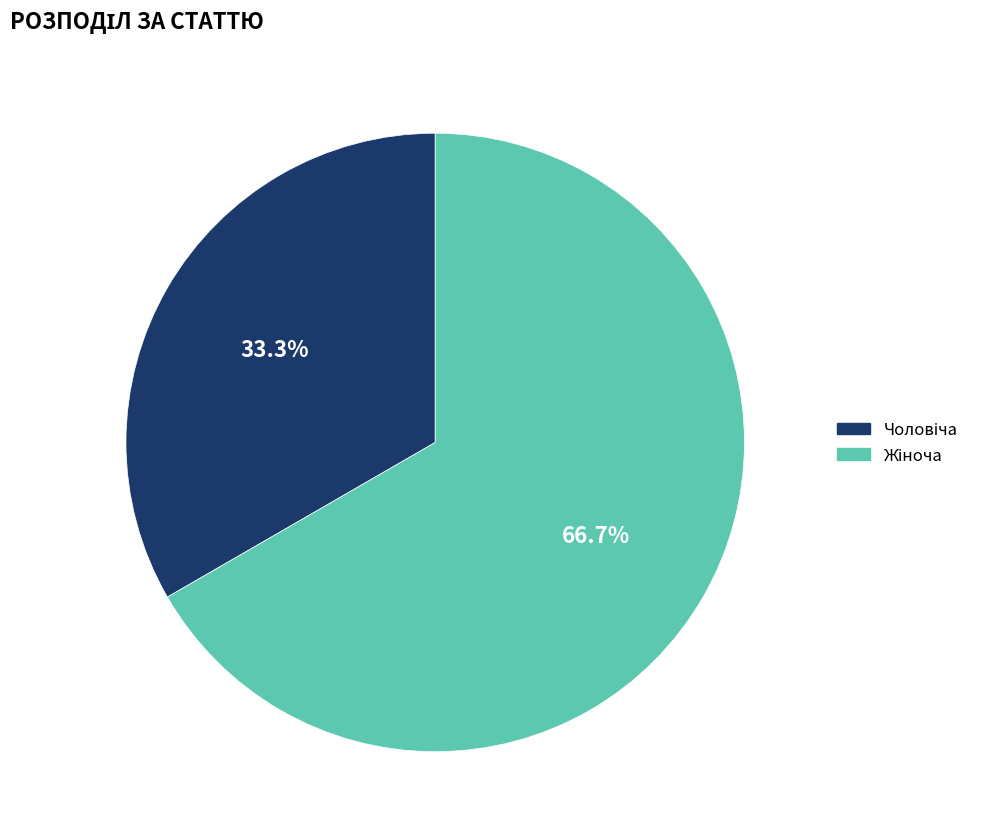

Between Жіноча and Чоловіча, which is larger?

Жіноча